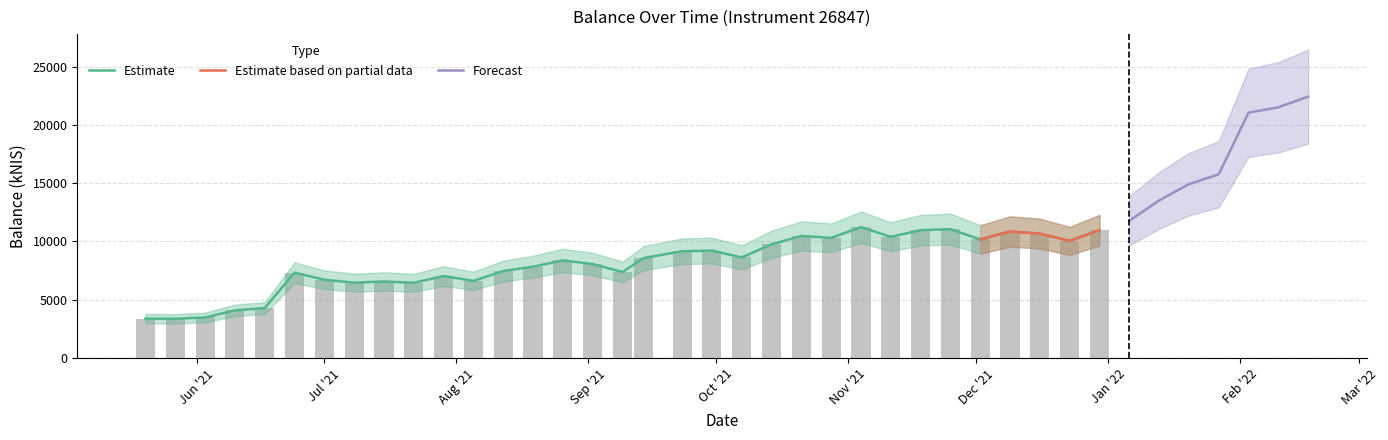

What is the difference between the maximum and minimum values?

19063.0